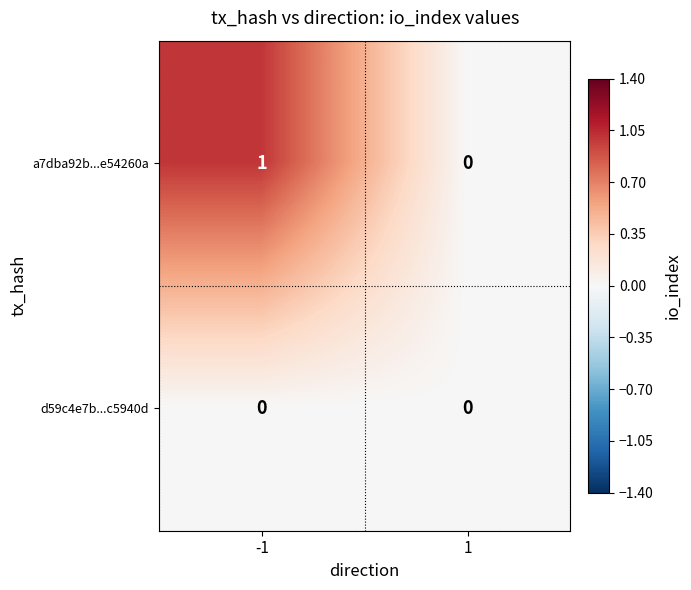

Rank the series by their average value, from highest to lowest.

a7dba92b...e54260a, d59c4e7b...c5940d